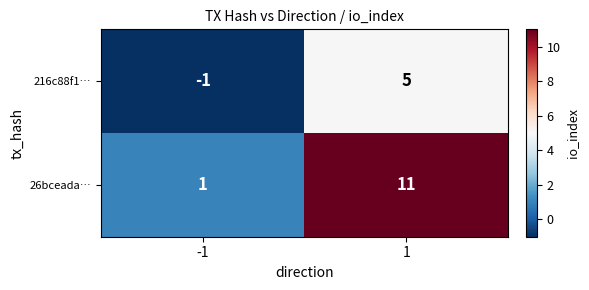

Count the number of categories in the chart.

2